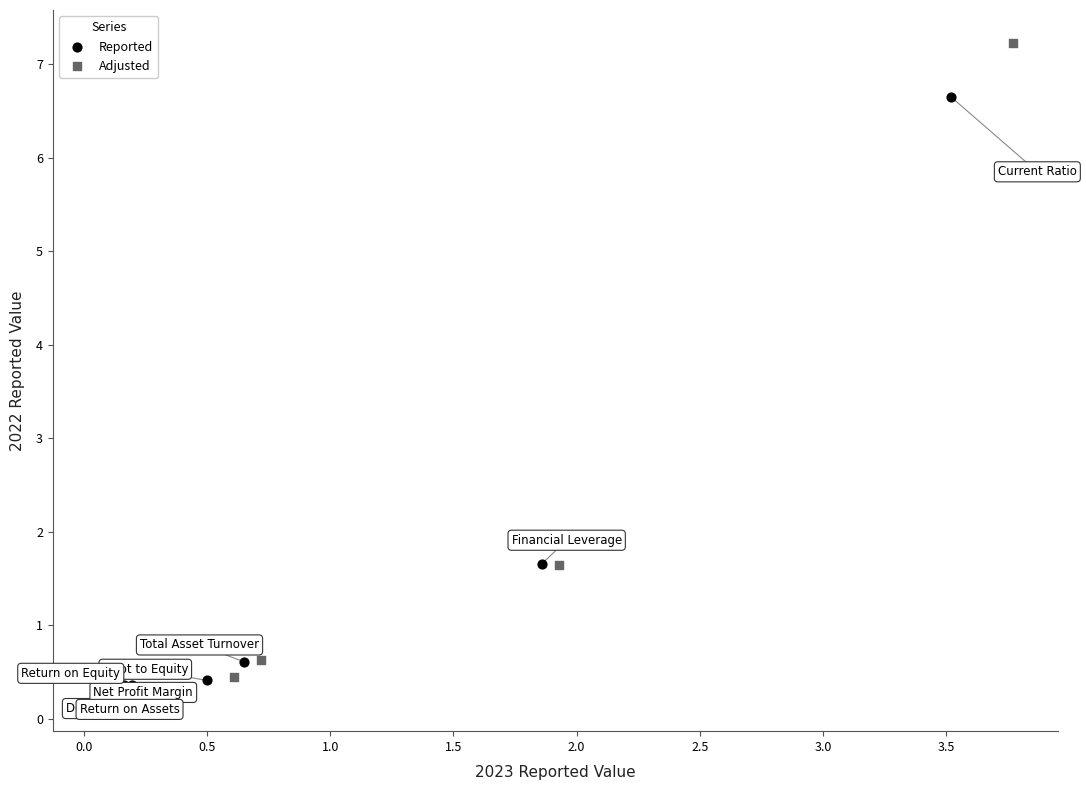

Which series reaches the maximum Y coordinate?

Adjusted